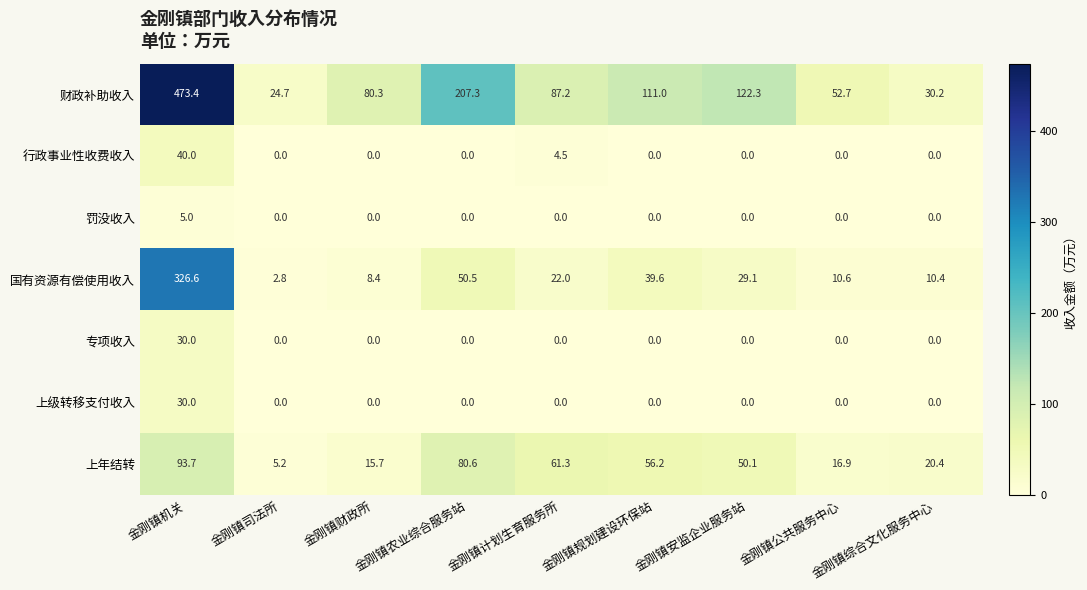

How many series are shown in this chart?

7